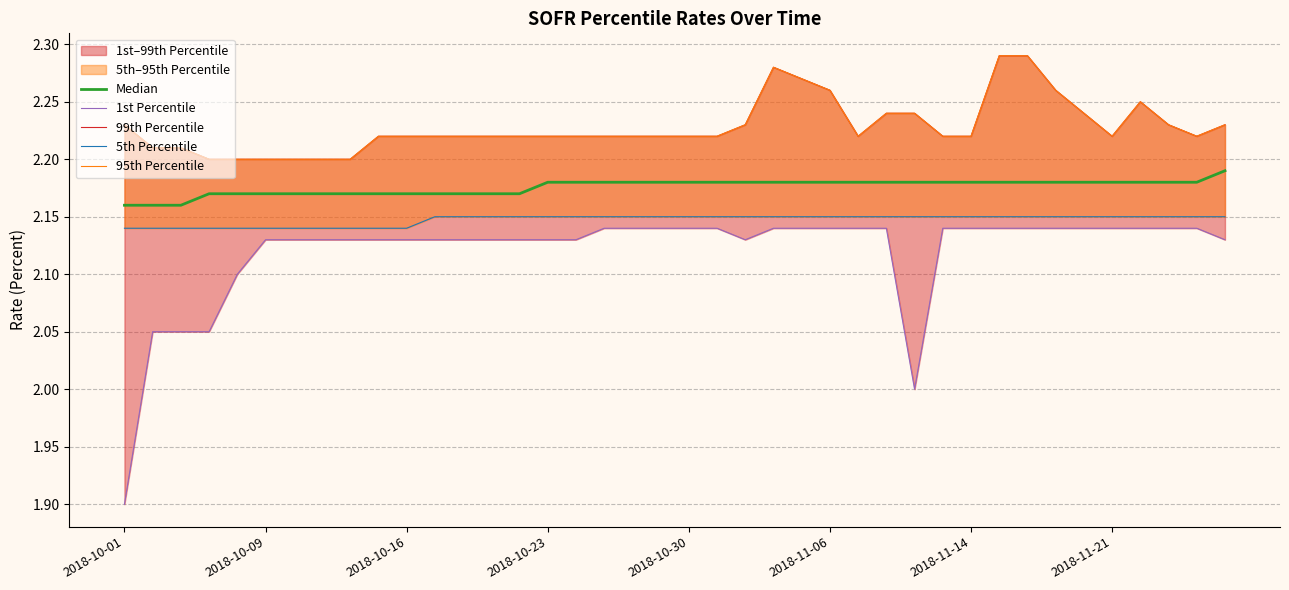

What position from the right is 26?

14